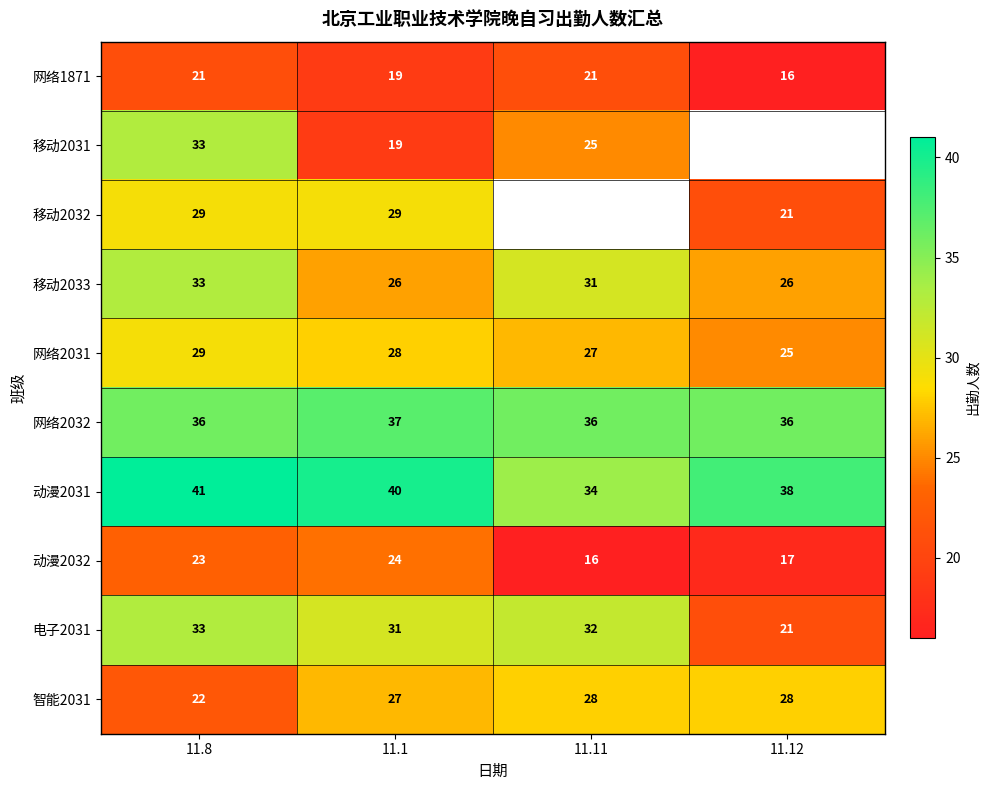

Which category has the highest value in the 网络2031 series?

11.8